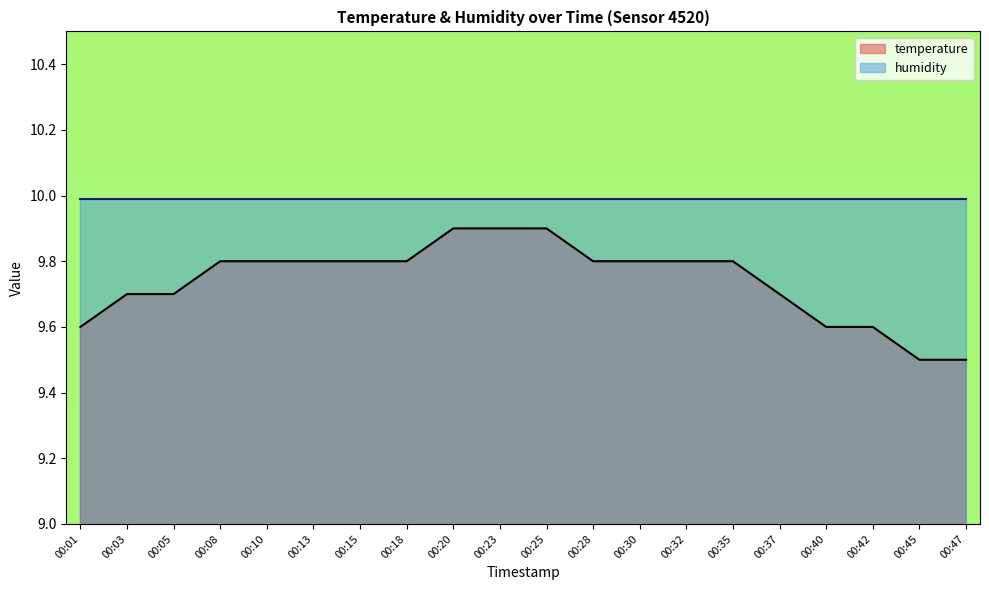

What is the difference between the values at 00:45 and 00:05?

0.2